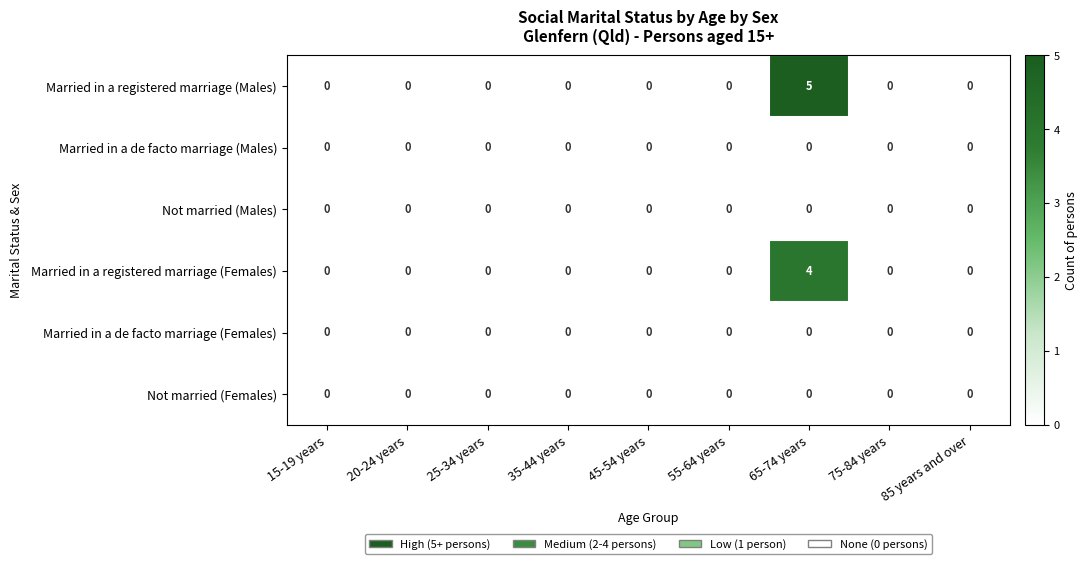

True or false: Not married (Females) has a value of 0 at 25-34 years.

True